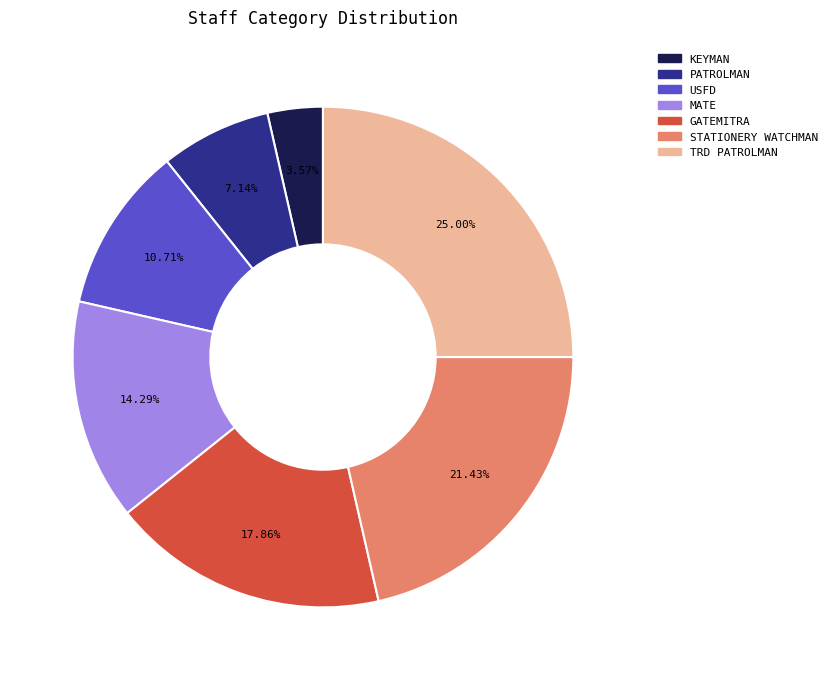

Is there any slice that represents more than half of the pie?

No